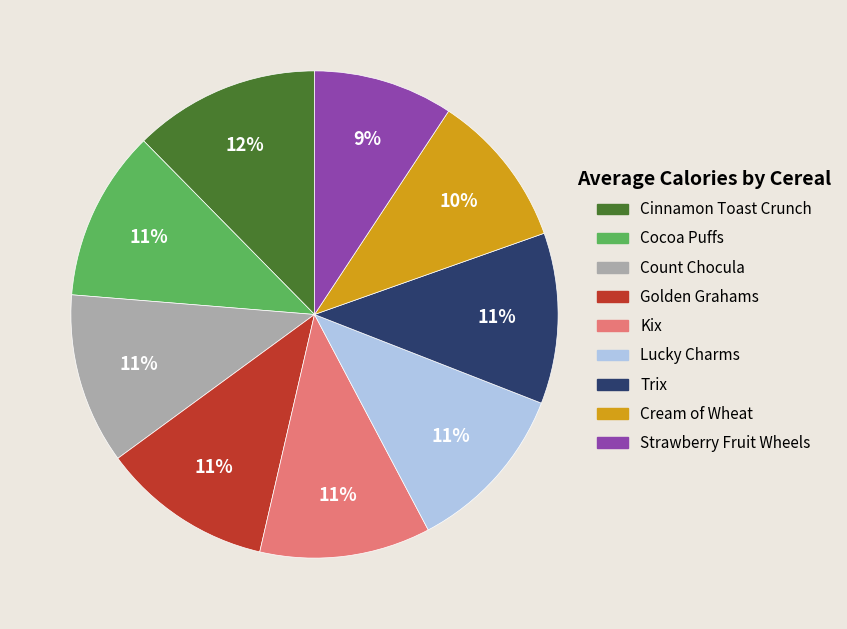

Does Cream of Wheat represent more than half of the total?

No